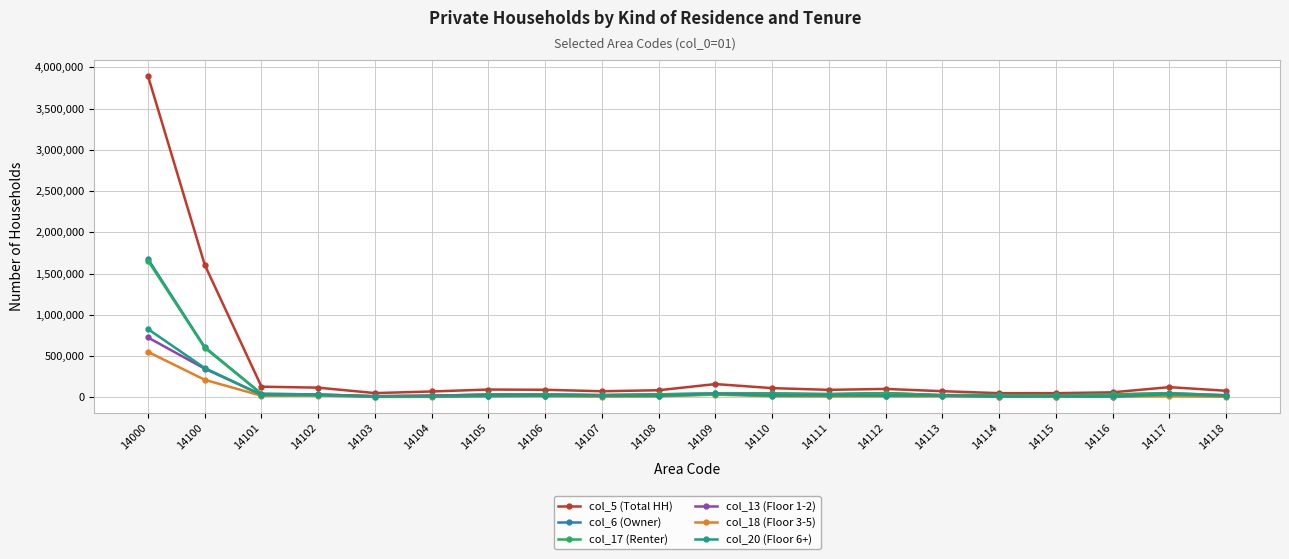

What is the value of the col_18 (Floor 3-5) point at the 3rd from the left?

18812